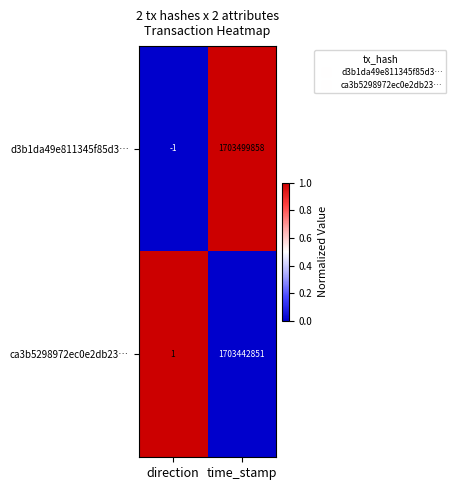

What is the difference between the maximum and minimum values in the ca3b5298972ec0e2db23… series?

1703442850